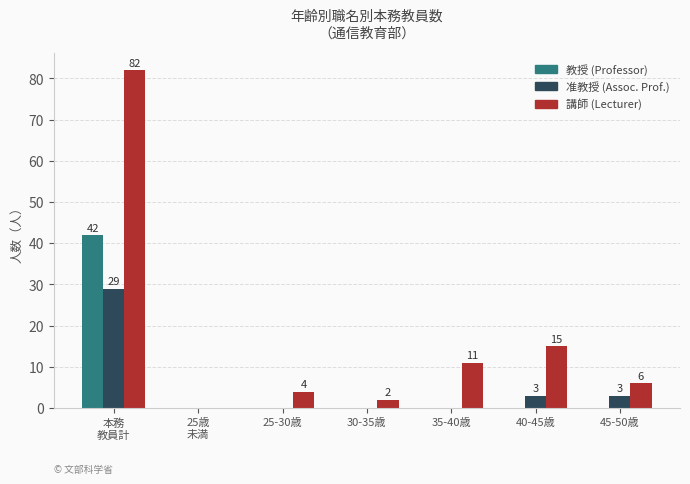

How many groups of bars are there?

7